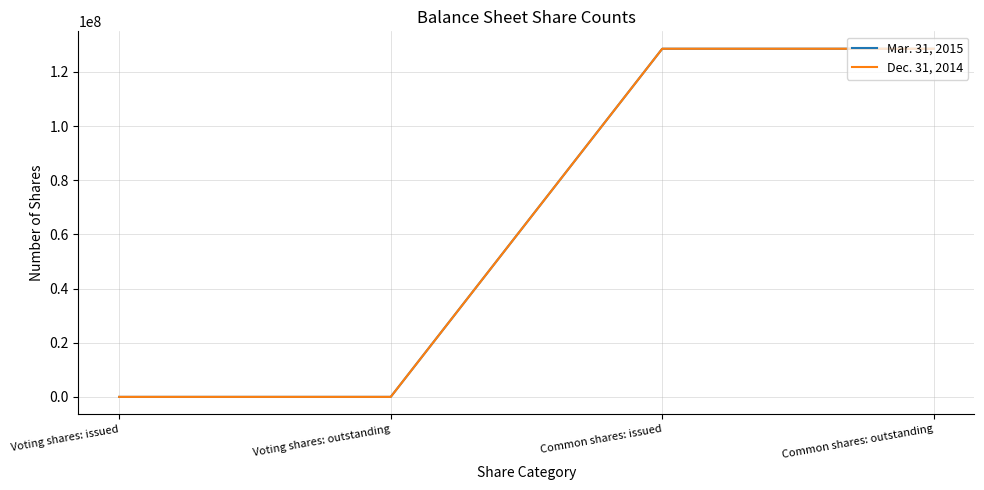

True or false: Dec. 31, 2014 and Mar. 31, 2015 intersect in this chart.

False